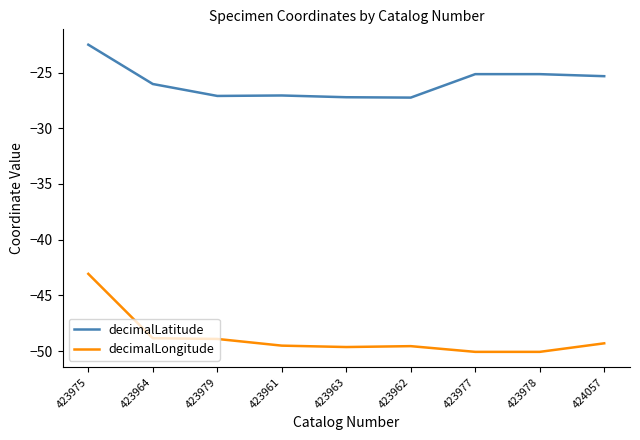

What is the difference between the second highest and second lowest values in the decimalLatitude series?

2.1